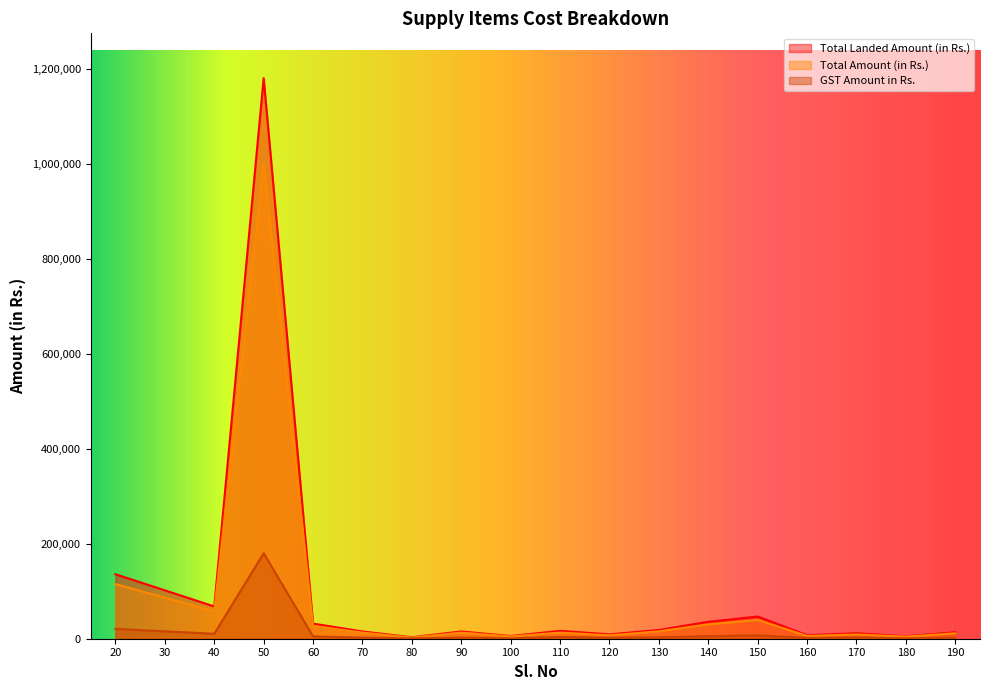

The Total Landed Amount (in Rs.) series shows 22533.4 at 70. True or false?

False